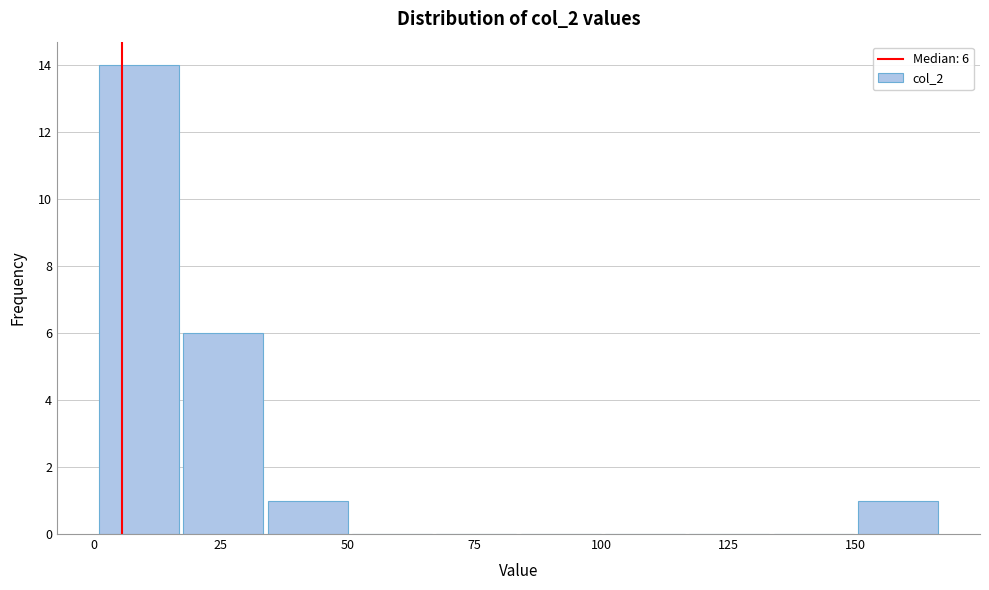

Around what value on the x-axis is the tallest bar? Give the approximate position of its centre, as read against the axis.

10